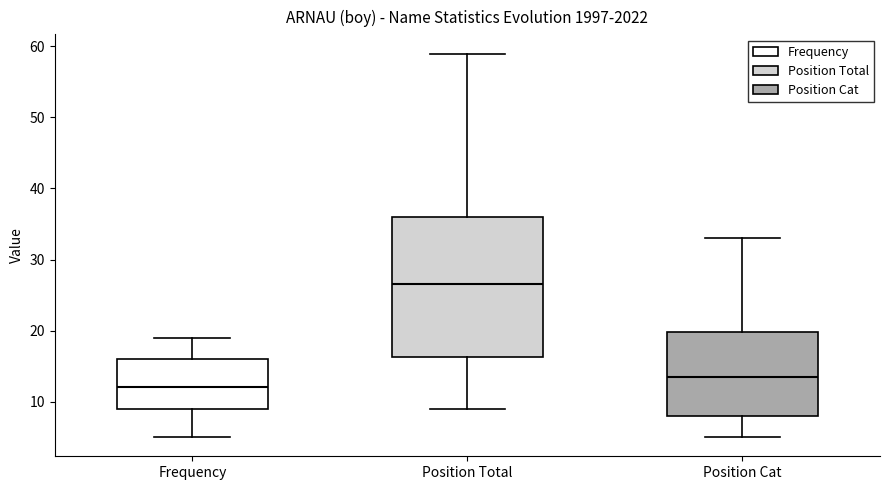

Where does the upper whisker of the box for Frequency end on the y-axis? The values are not printed on the chart, so give them approximately, as read against the axis.

19